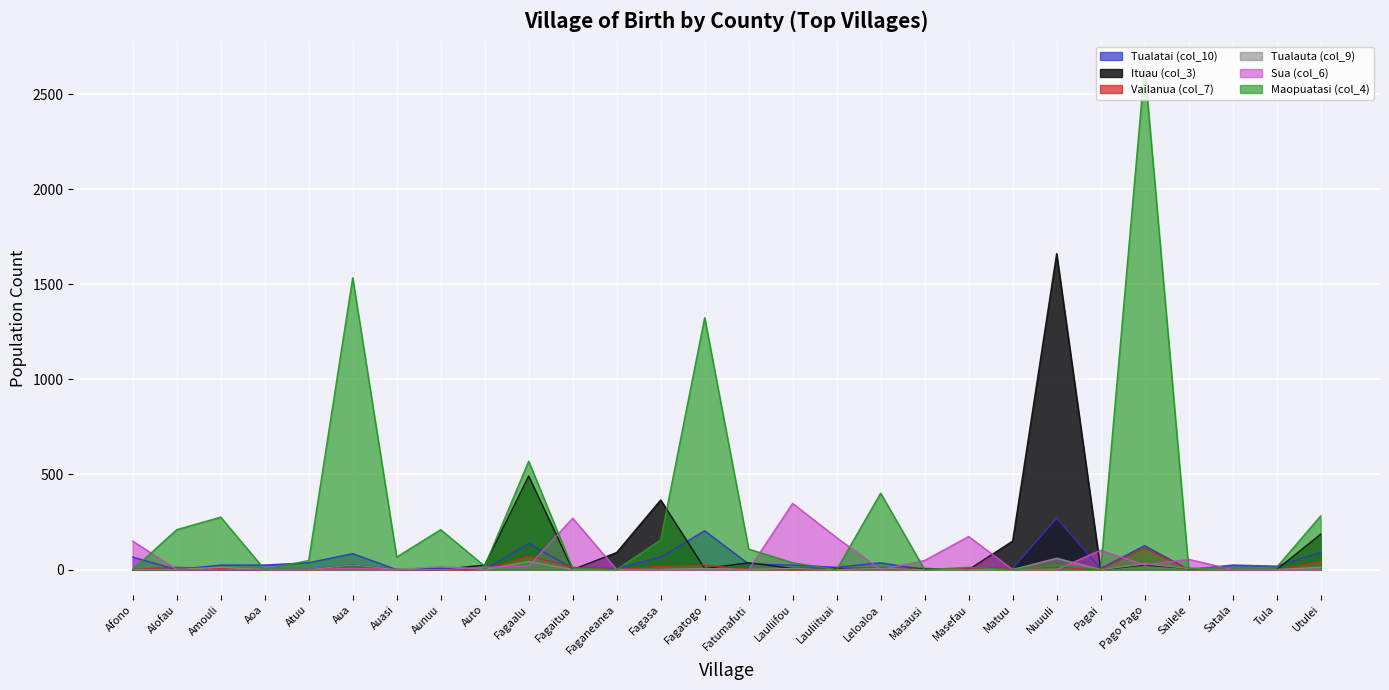

How many categories are shown in the chart?

28